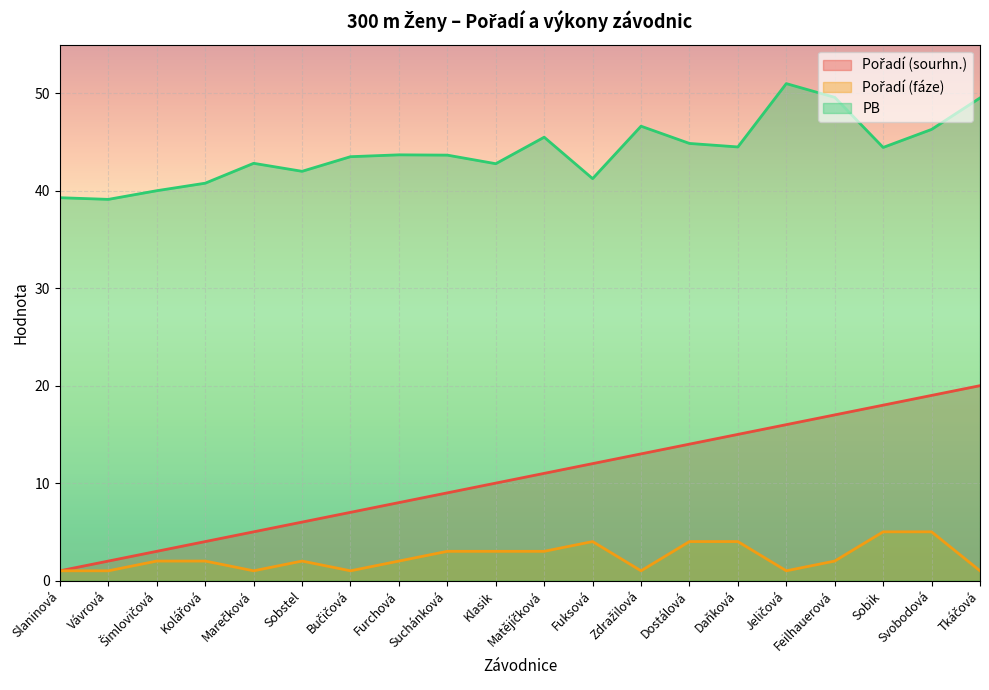

In PB, how many points are lower than both neighbors (excluding endpoints)?

6